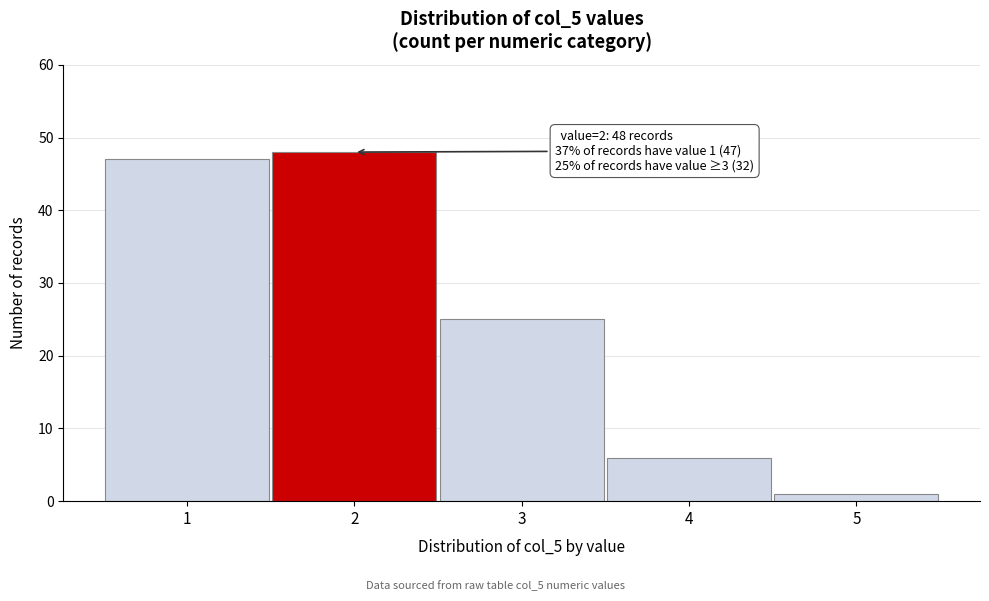

Which range on the x-axis has the tallest bar?

1.5 to 2.5